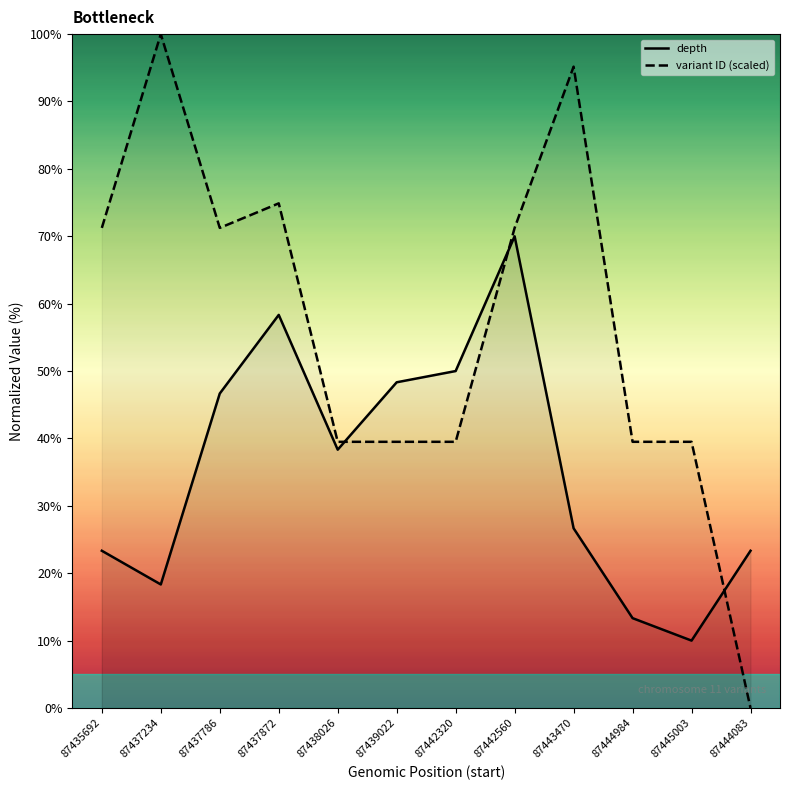

True or false: depth has a value of 18.3 at 87437234.

True